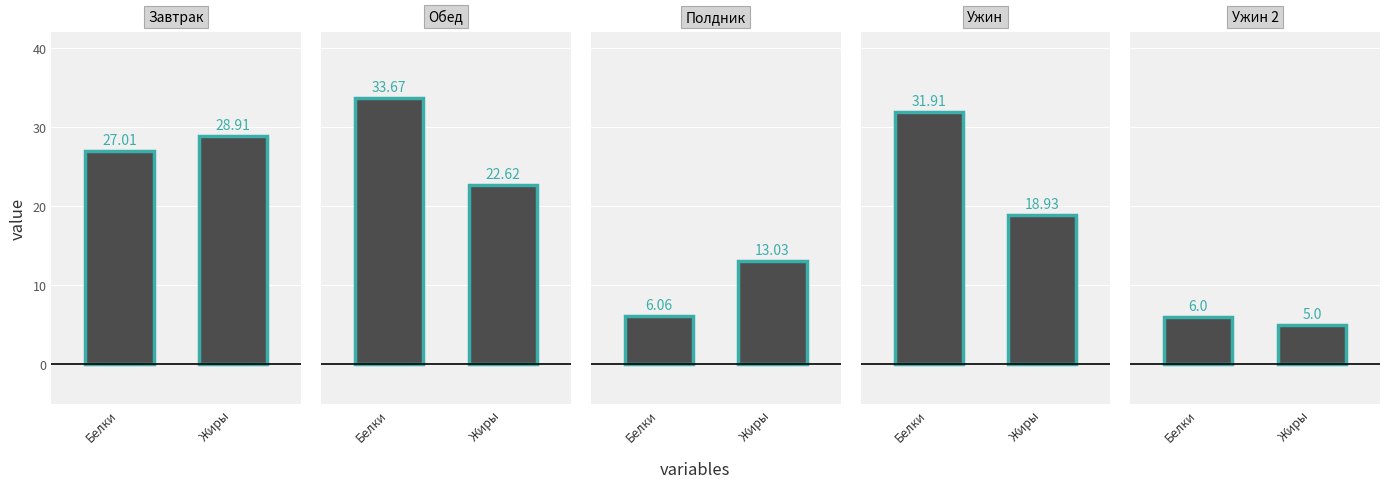

Reading left to right, transcribe all the data shown in this chart.

Белки: 27.0	33.7	6.1	31.9	6.0
Жиры: 28.9	22.6	13.0	18.9	5.0